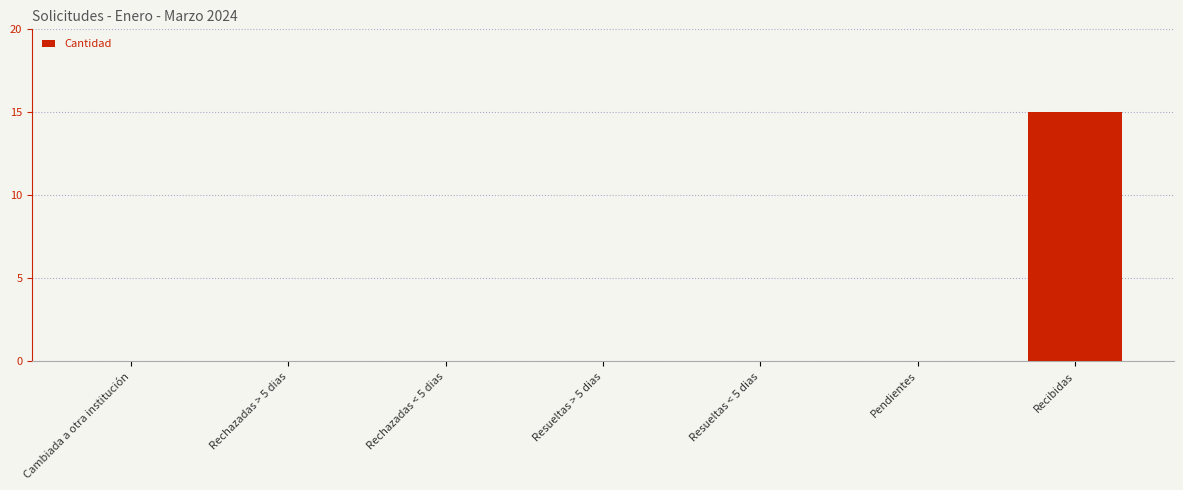

What is the change in value from Rechazadas > 5 dias to Recibidas?

+15